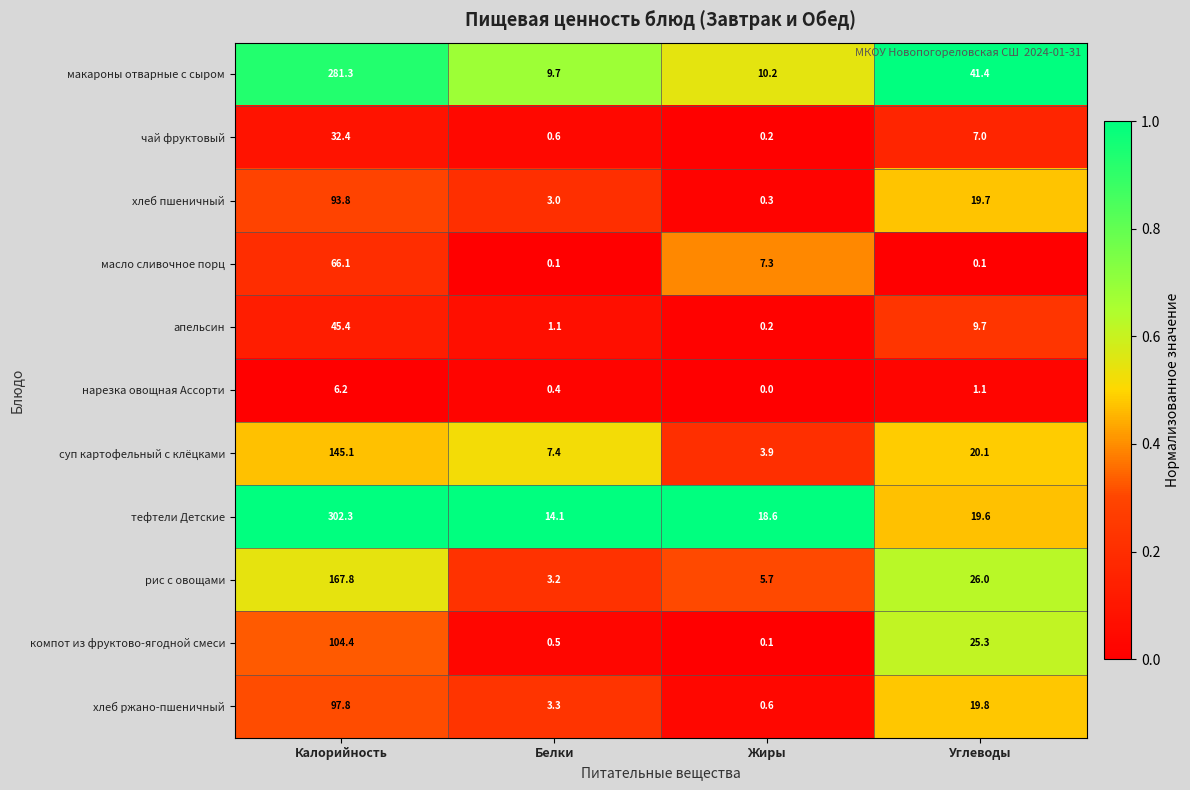

At how many categories does at least one series exceed 0?

4